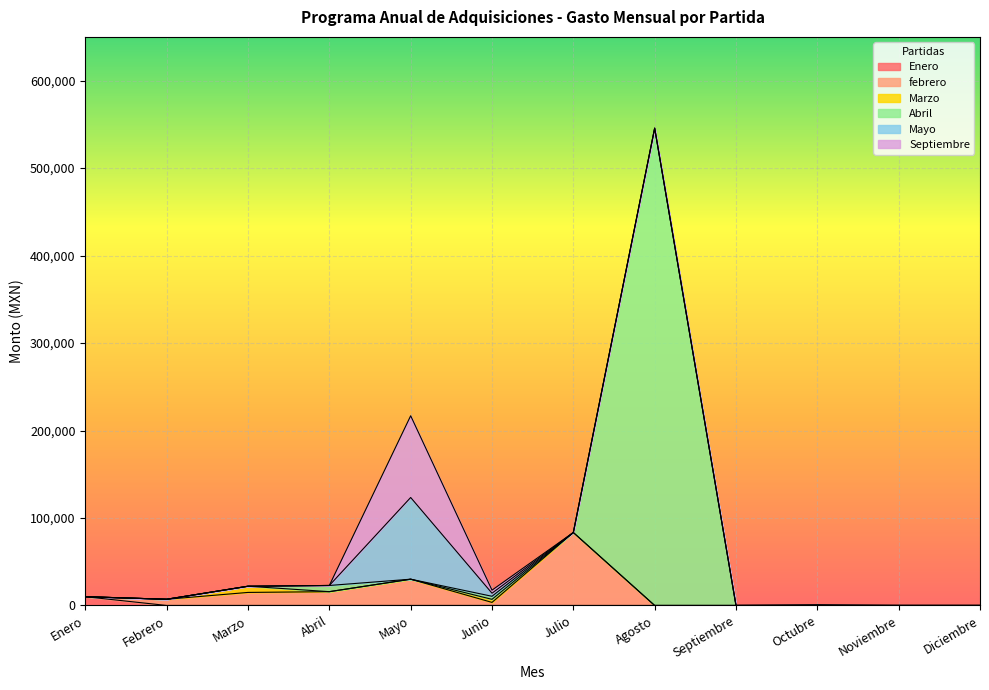

How many positive values does the febrero series have?

7